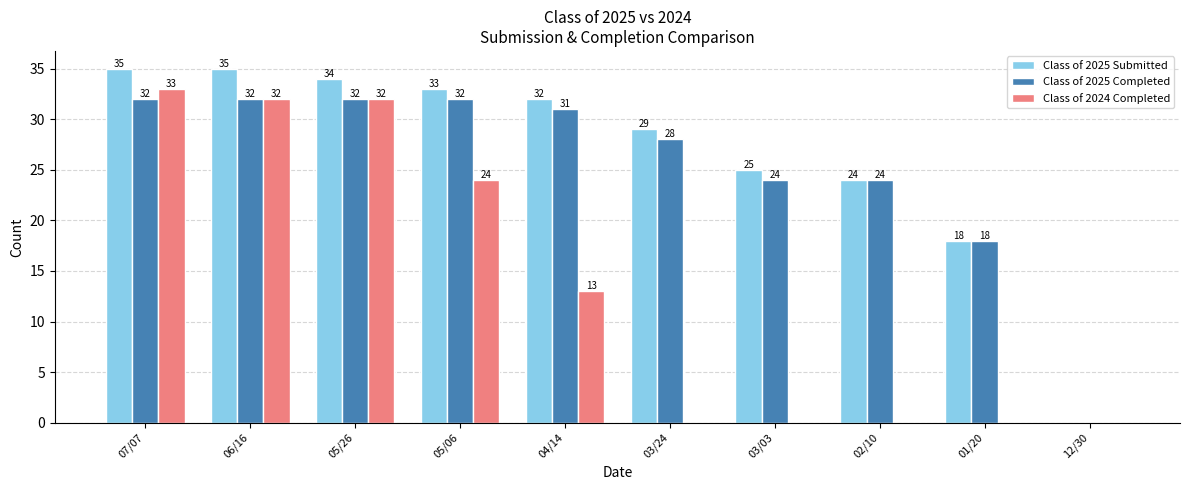

Which series has the largest total across all categories?

Class of 2025 Submitted